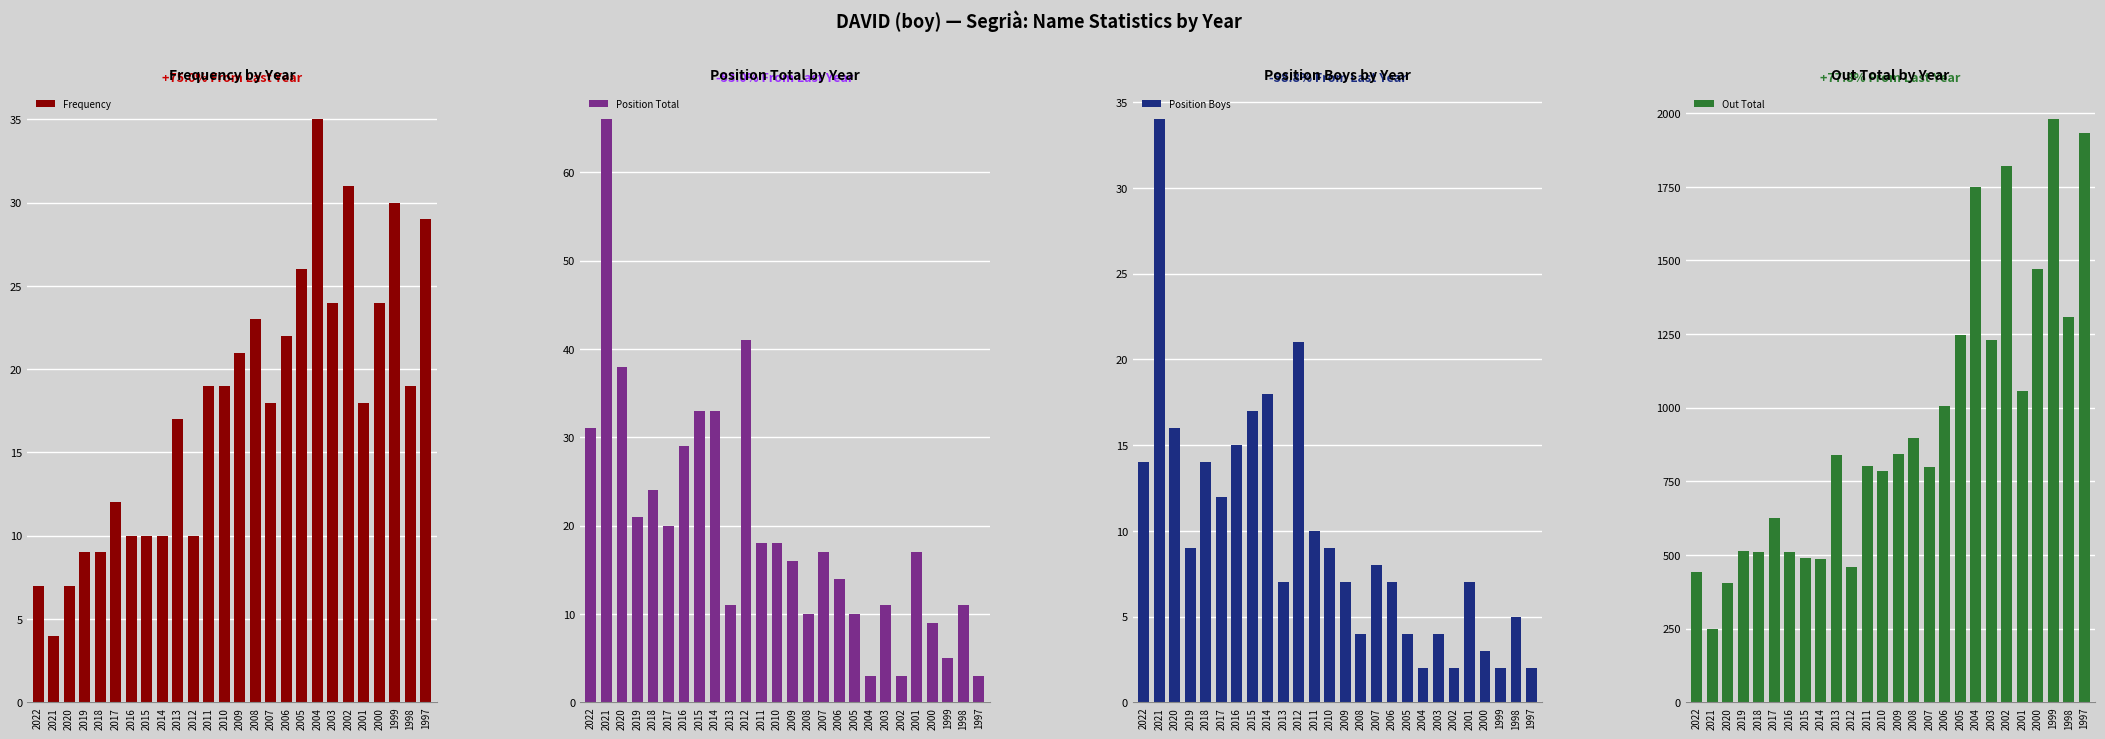

How many groups of bars are there?

26